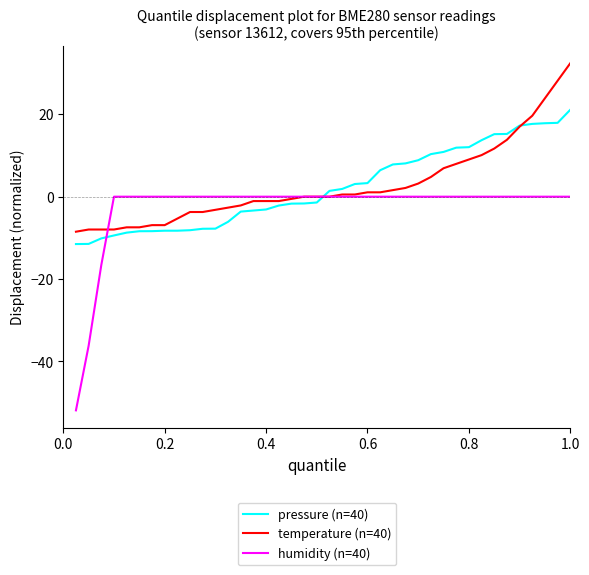

Is this an area chart (filled region under the line)?

No